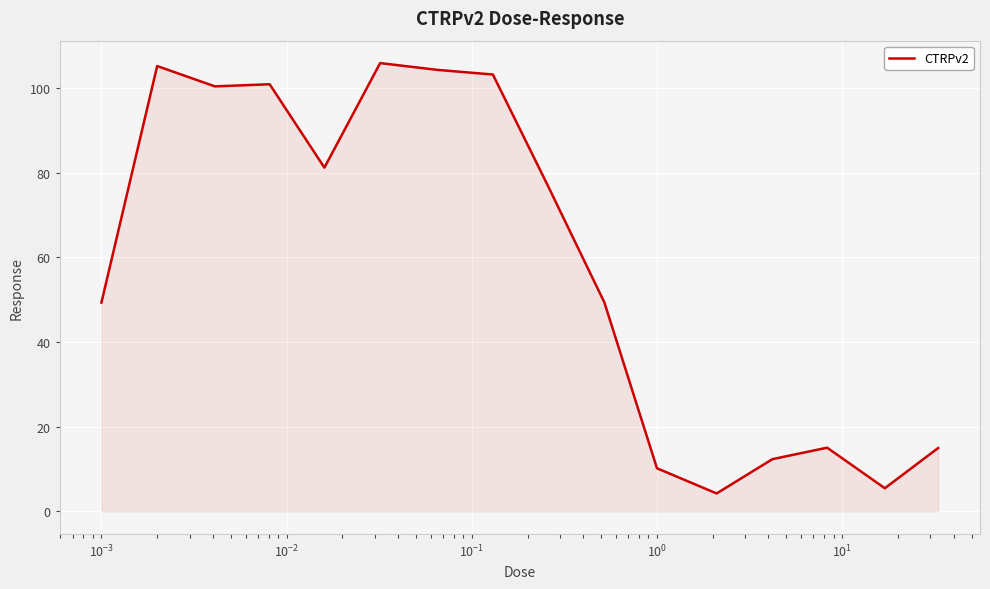

Does the chart display data point markers on the line(s)?

No